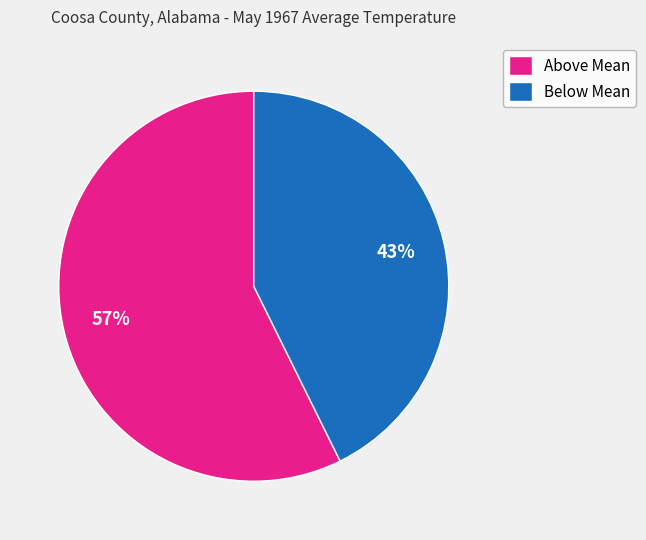

Count the number of slices in the pie.

2